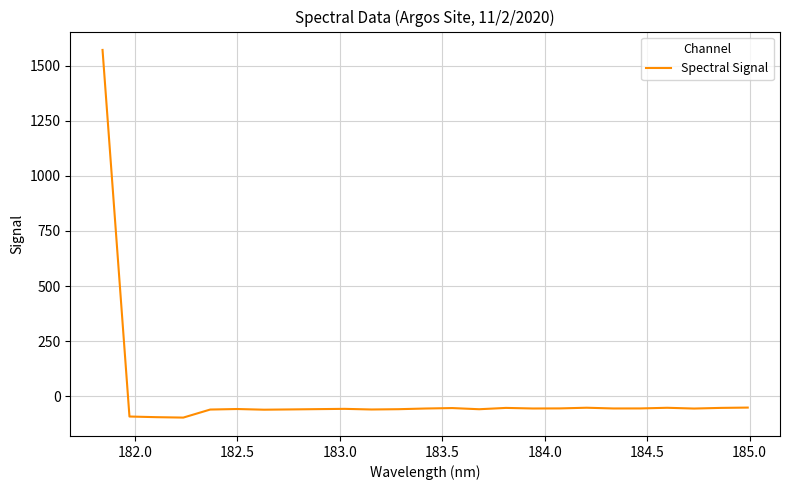

What is the difference between the maximum and minimum values?

1669.7